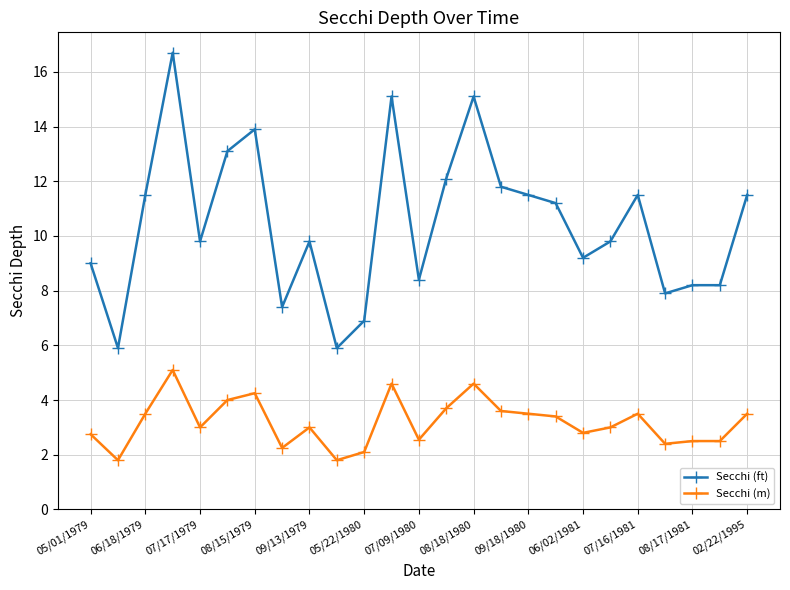

What is the difference between the maximum and second lowest values in the Secchi (ft) series?

10.8